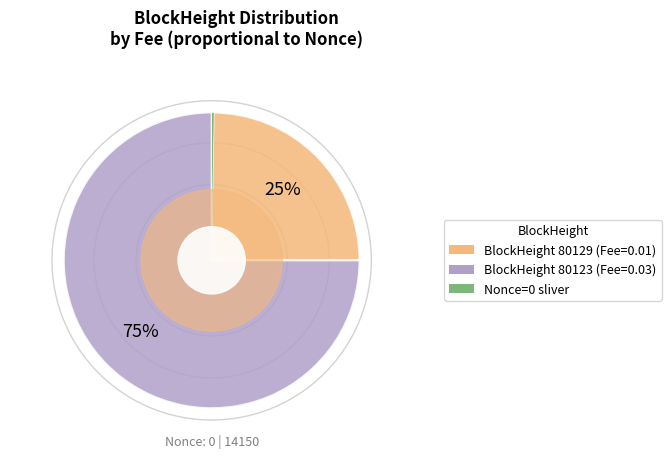

Is there any slice that represents more than half of the pie?

Yes